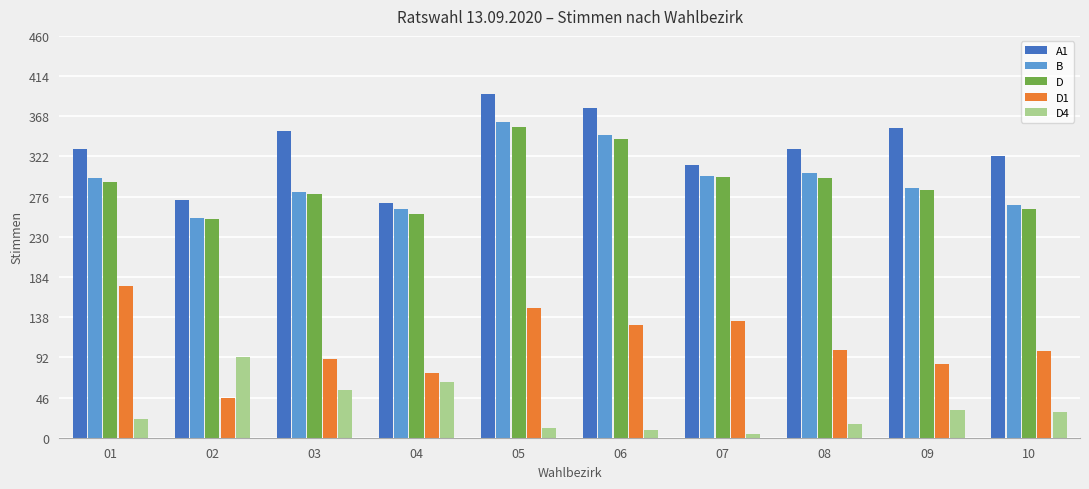

How many bars are there in each group?

5